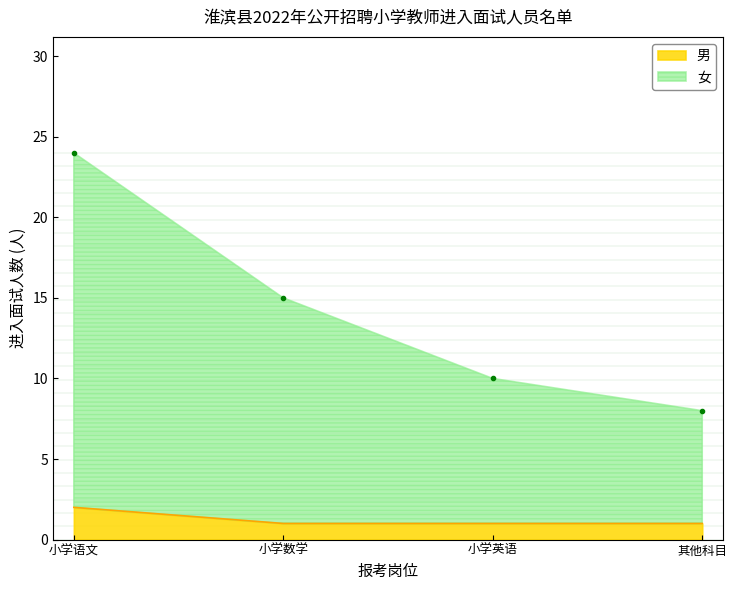

True or false: 男 has more than 2 interior local peaks.

False